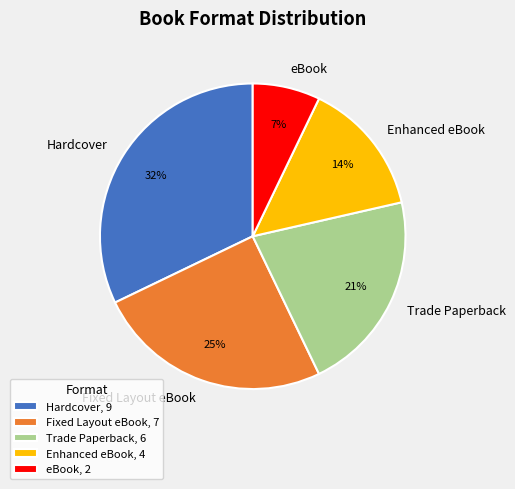

Which slice is the largest?

Hardcover